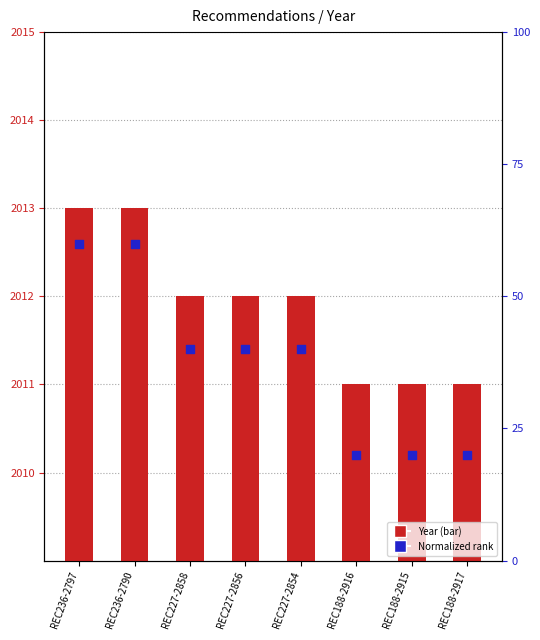

At how many categories does at least one series exceed 2012?

2